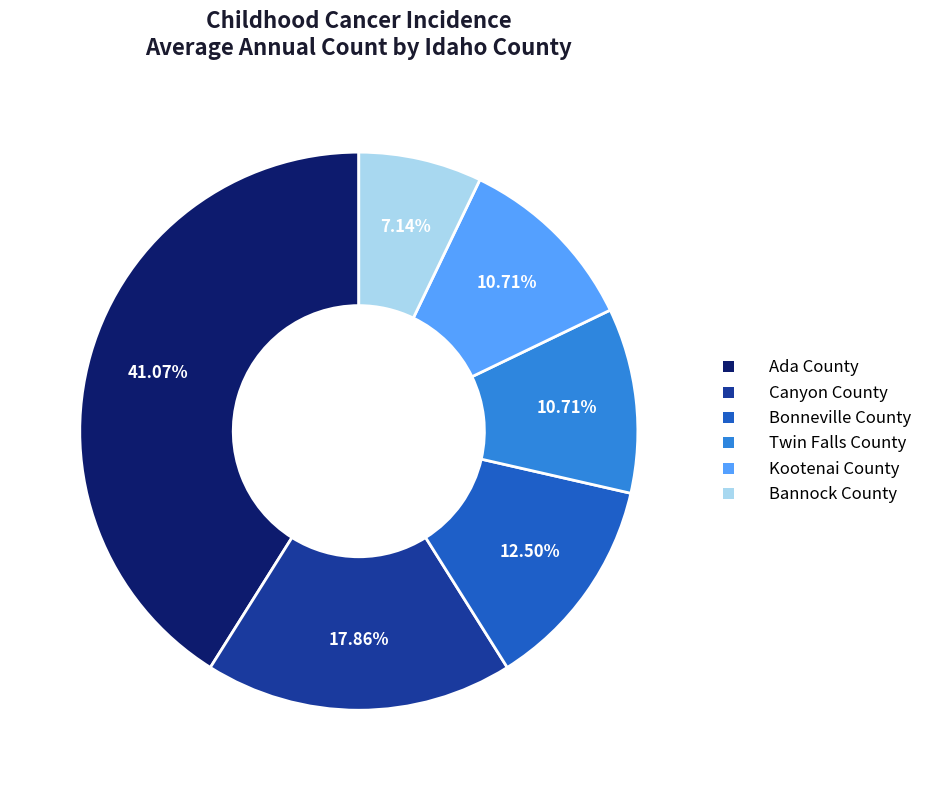

To the nearest percent, what is the average slice percentage?

17%